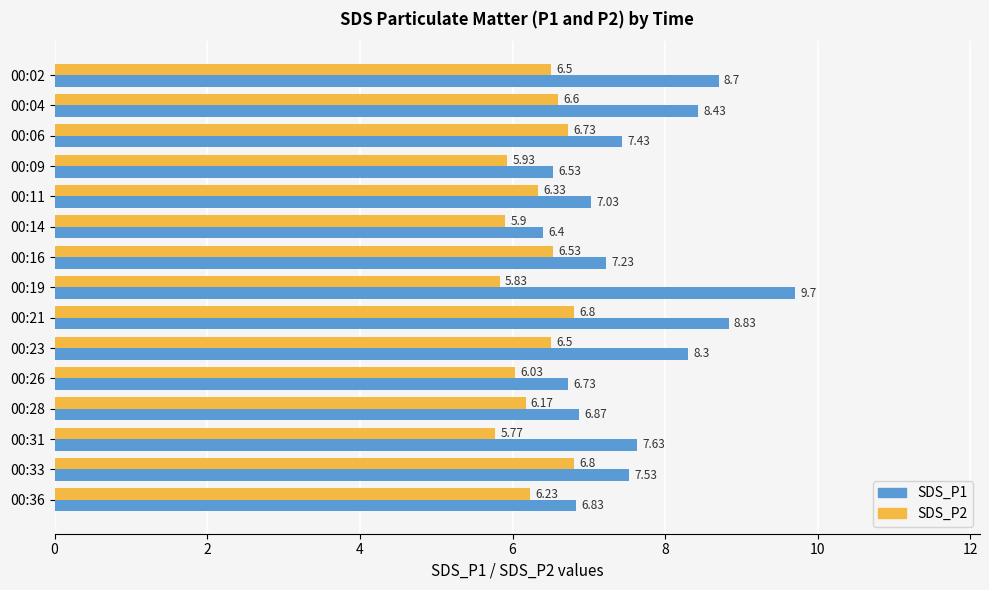

What is the difference between the highest and lowest values at 00:04?

1.8